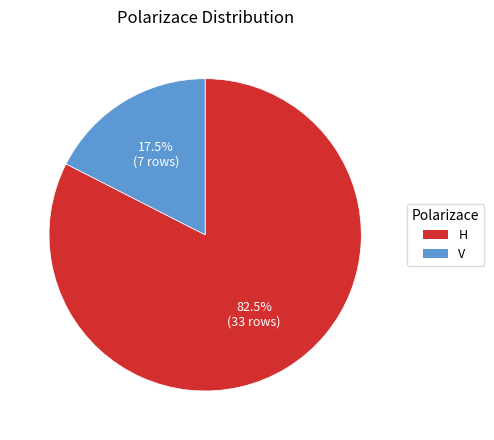

Between V and H, which is larger?

H